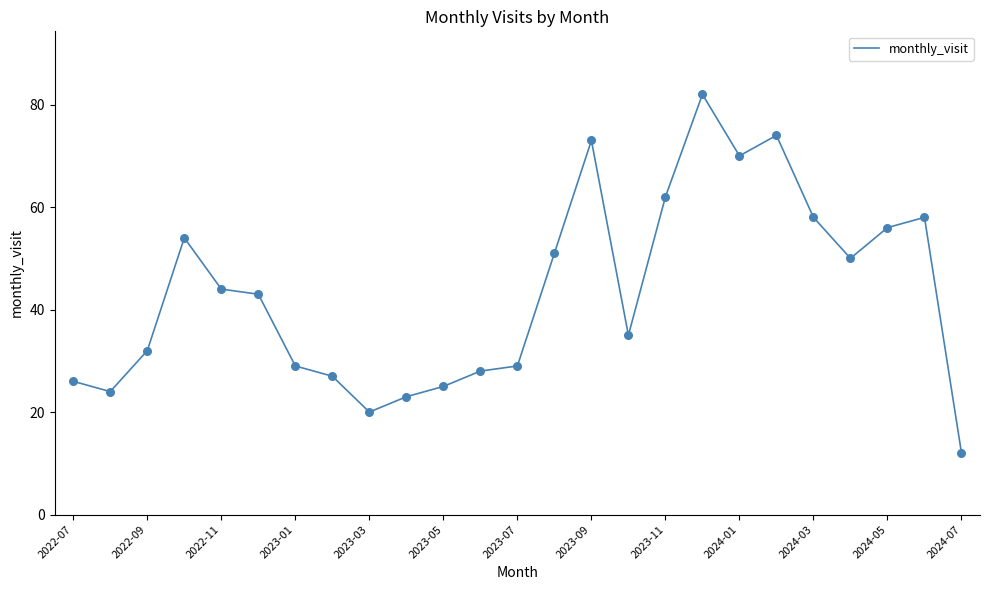

What is the difference between the maximum and minimum values?

70